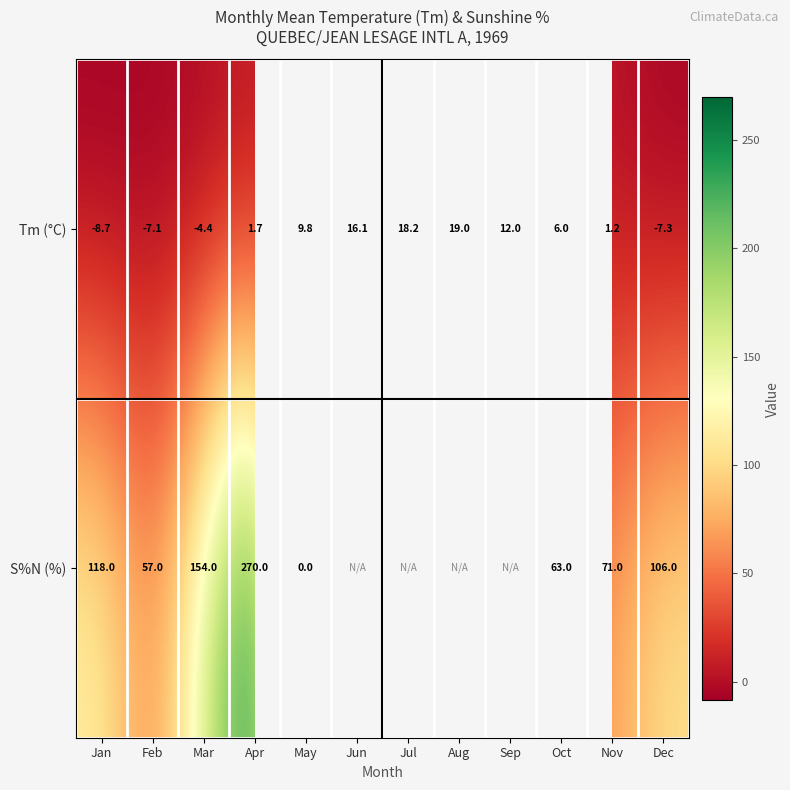

True or false: Tm (°C) has a value of 8.0 at Oct.

False